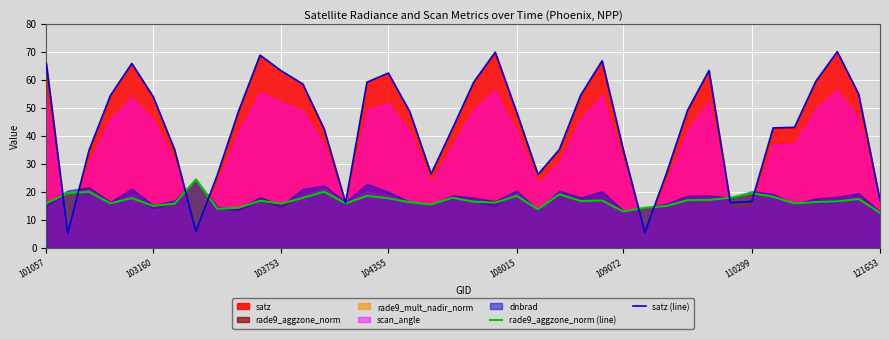

What is the maximum value for rade9_aggzone_norm (line)?

24.5